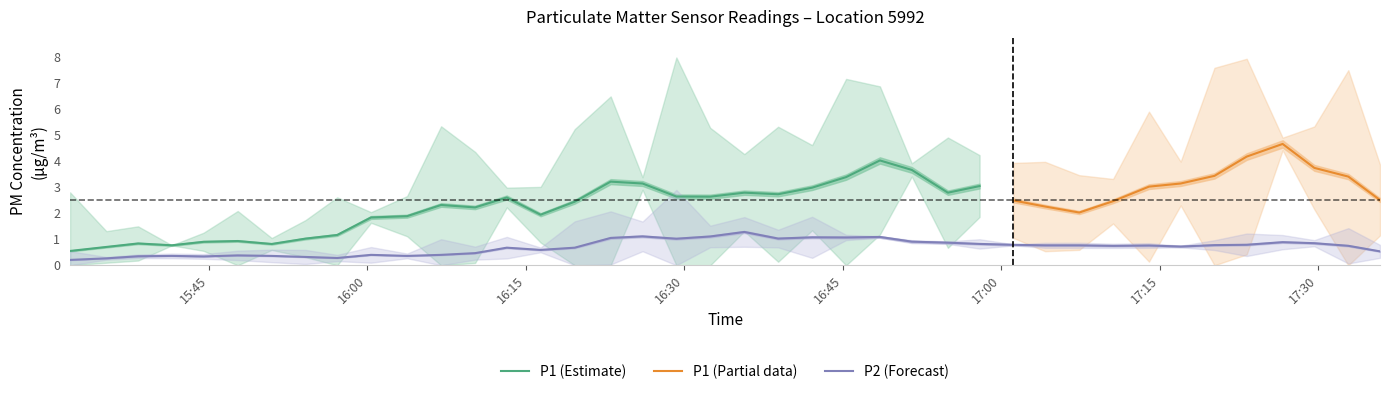

True or false: P2 has more than 0 interior local peaks.

True